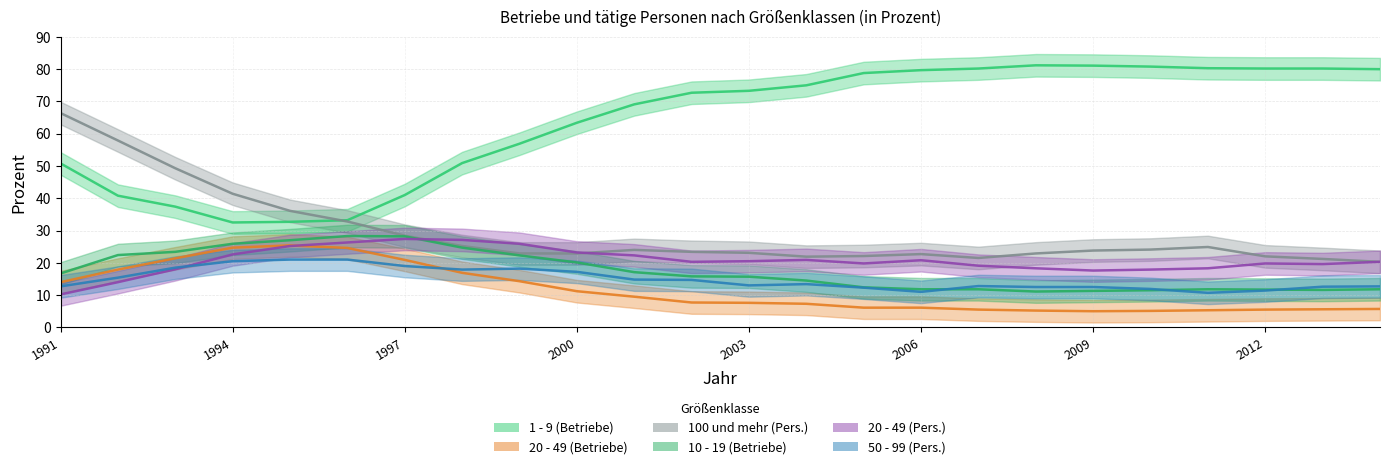

Count the number of data series in this chart.

6